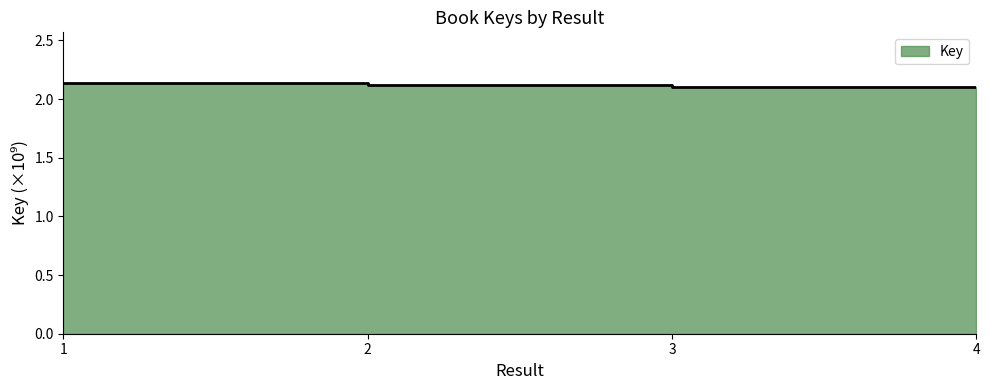

List the labels in order of value, largest first.

1, 2, 3, 4